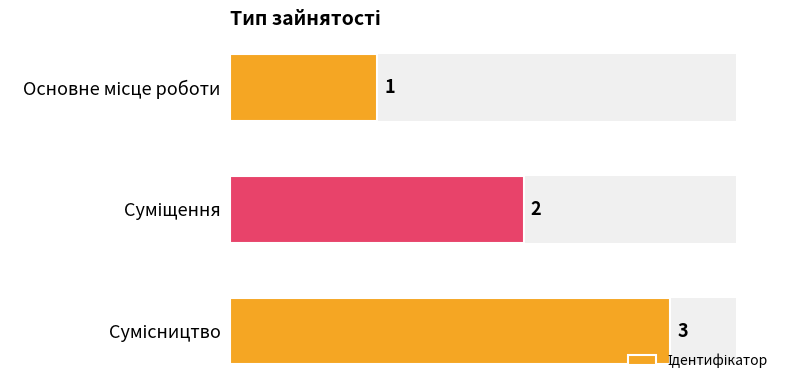

What is the difference between the maximum and minimum values?

2